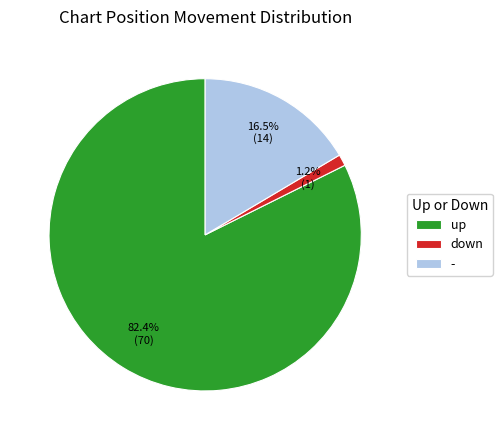

Does up account for over 50% of the chart?

Yes